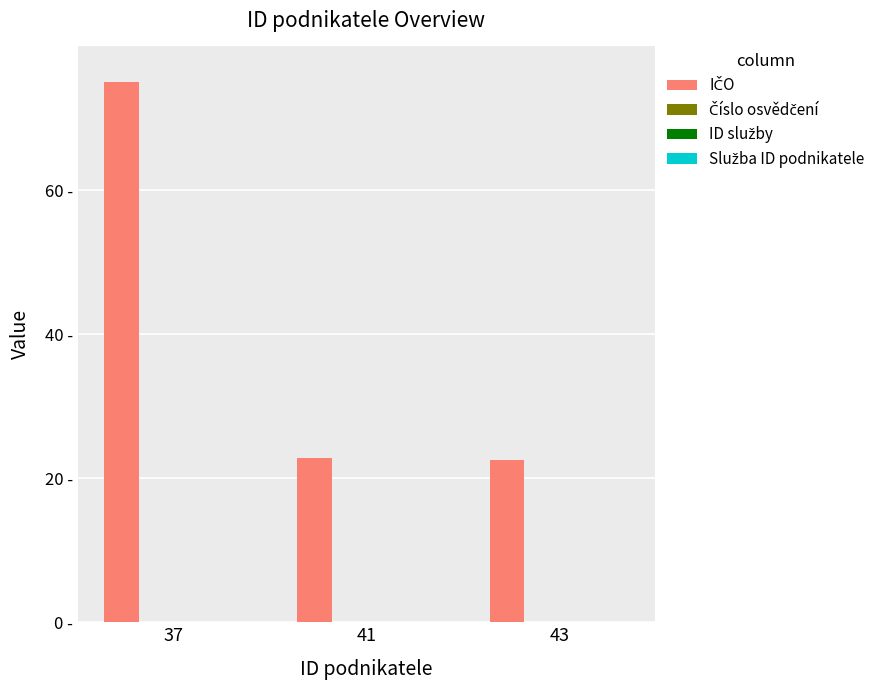

How many groups of bars are there?

3